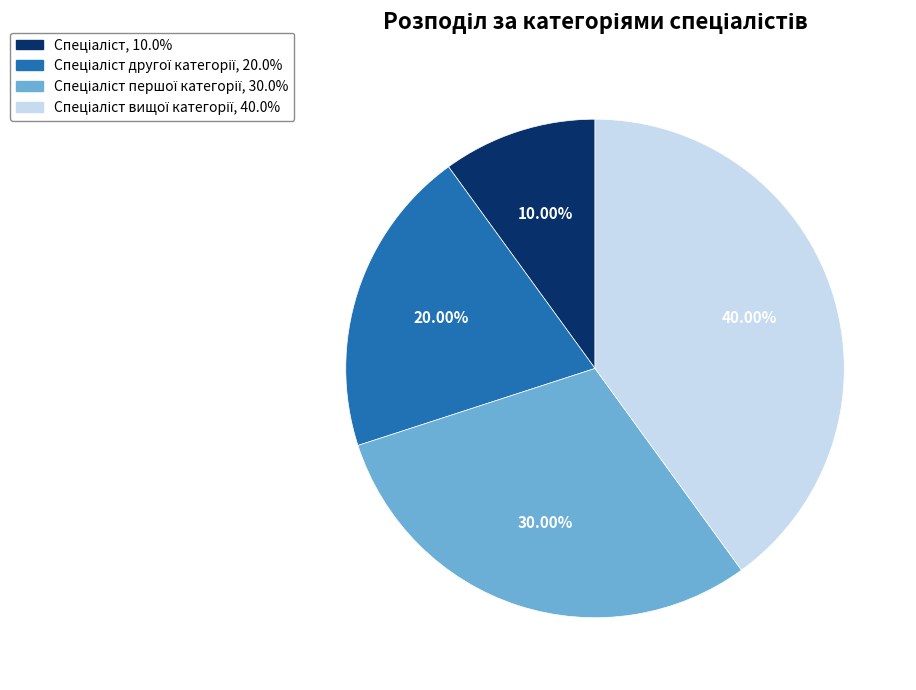

Does any single category account for the majority?

No